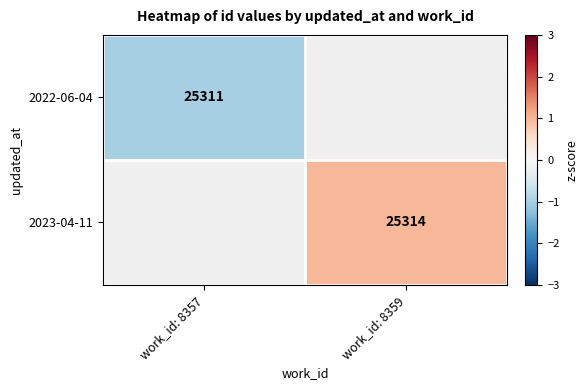

Which has a higher value, work_id: 8357 or work_id: 8359?

work_id: 8359